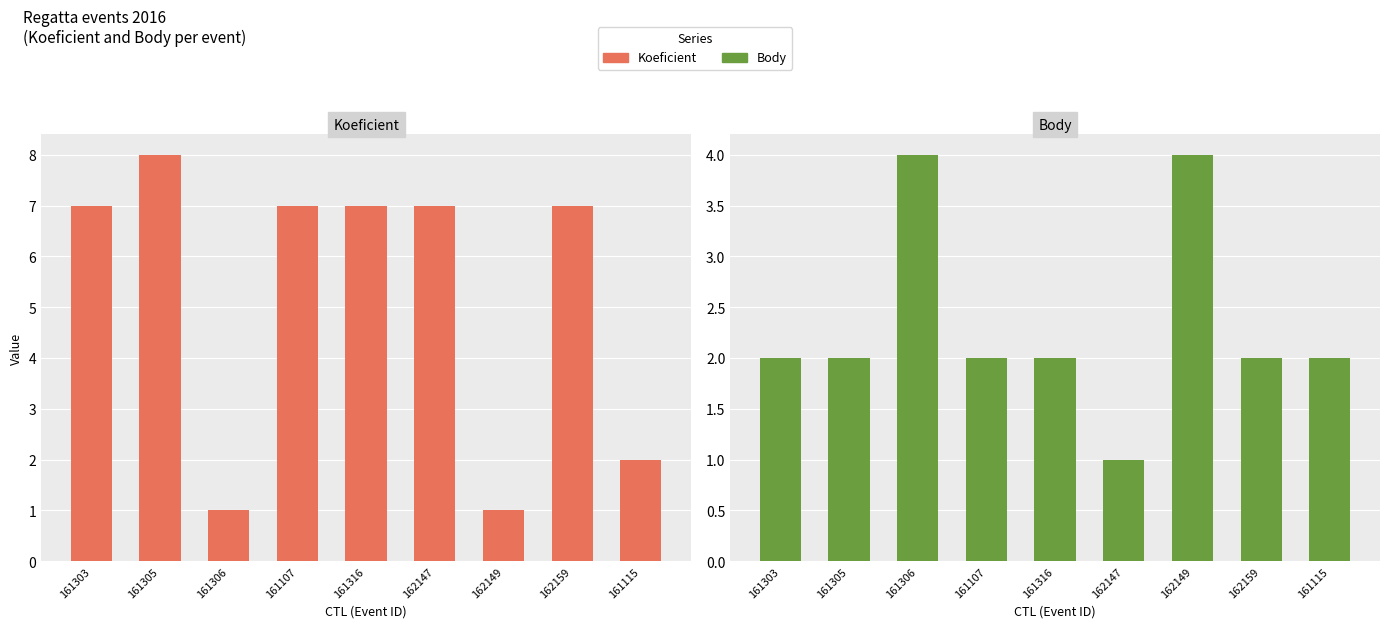

What is the value of the Koeficient bar at the 2nd from the left?

8